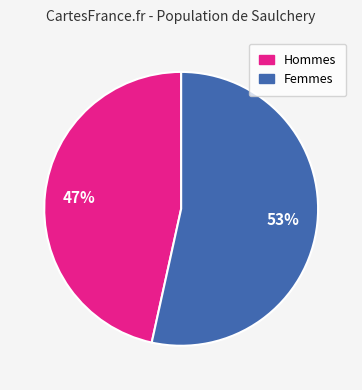

Is it true that Femmes is 67% of the pie?

False